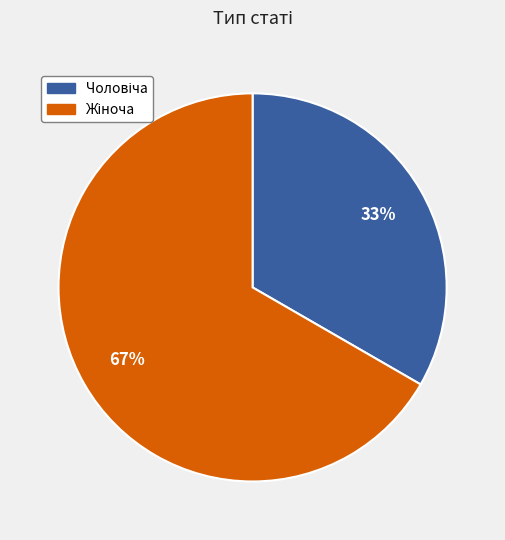

To the nearest percent, what is the average slice percentage?

50%